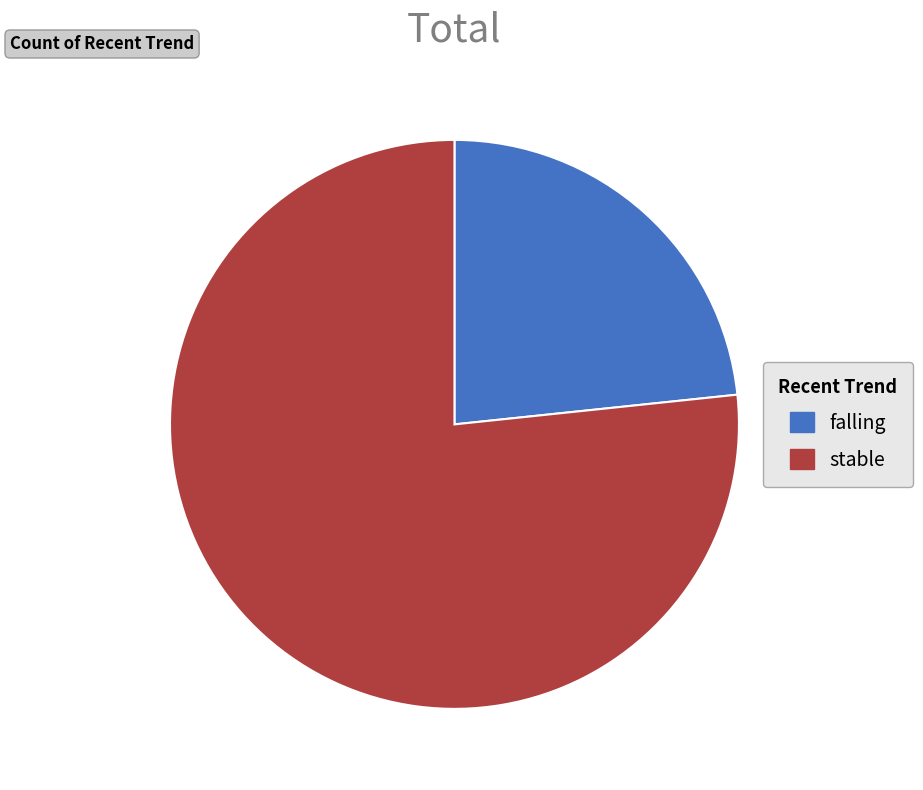

Is it true that falling is 23% of the pie?

True